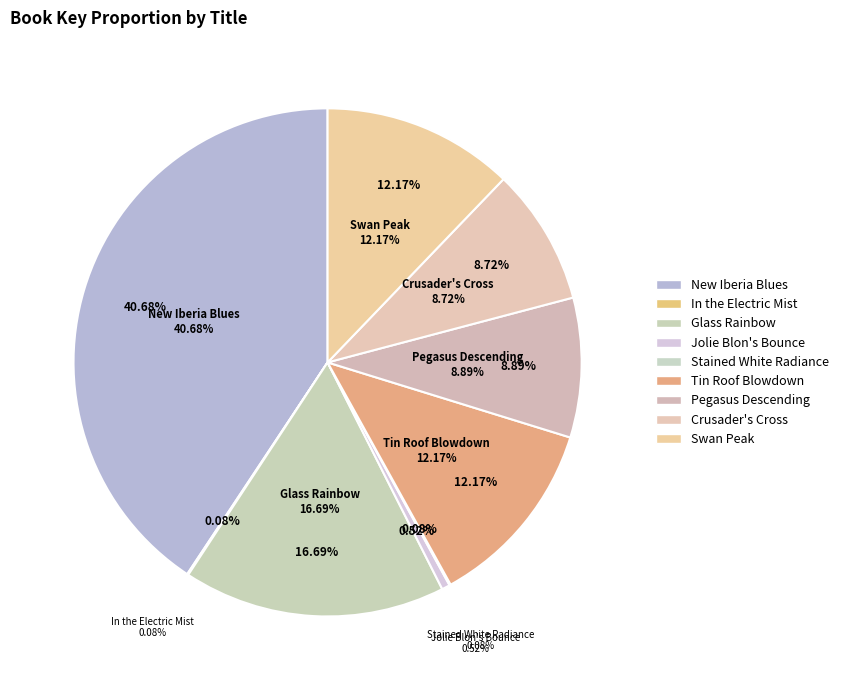

How many slices are in this pie chart?

9